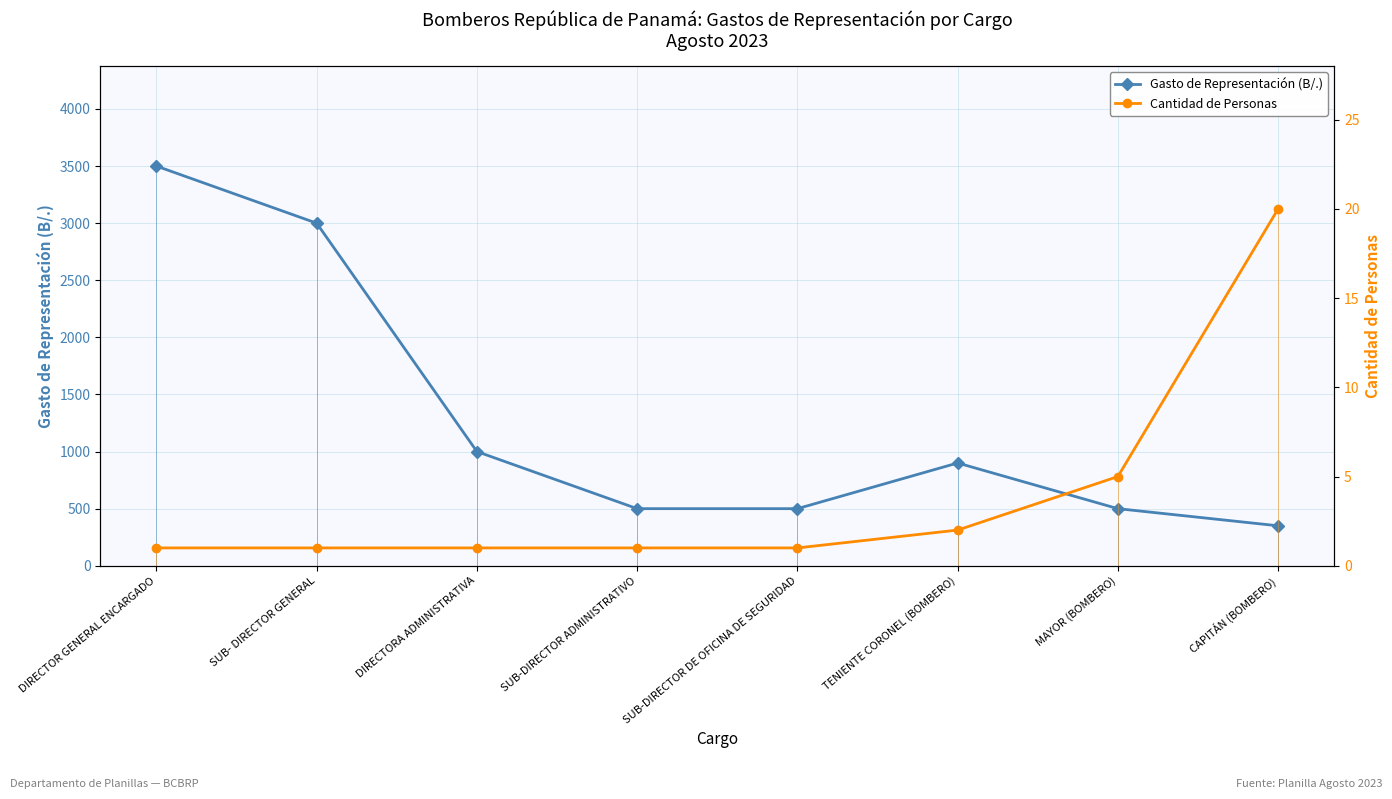

What are all the series names shown in the legend?

Gasto de Representación (B/.), Cantidad de Personas